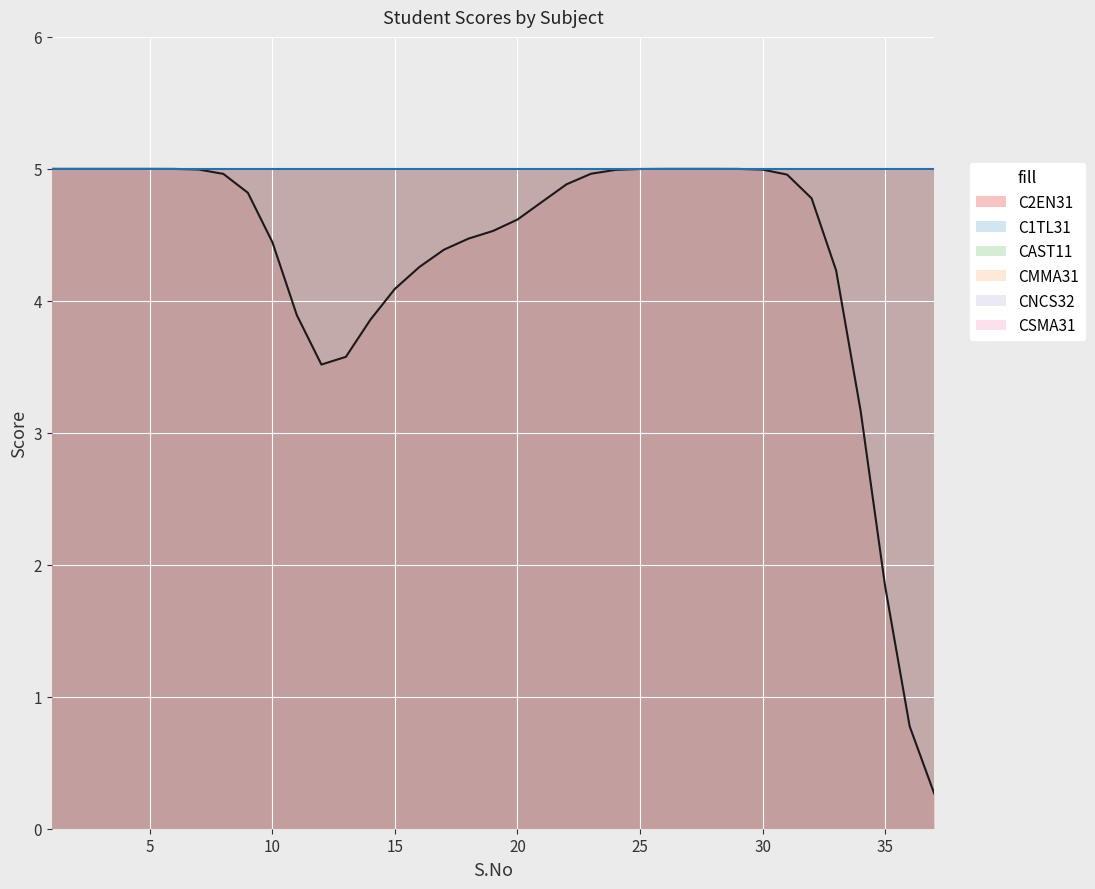

True or false: CMMA31 and CSMA31 intersect in this chart.

False